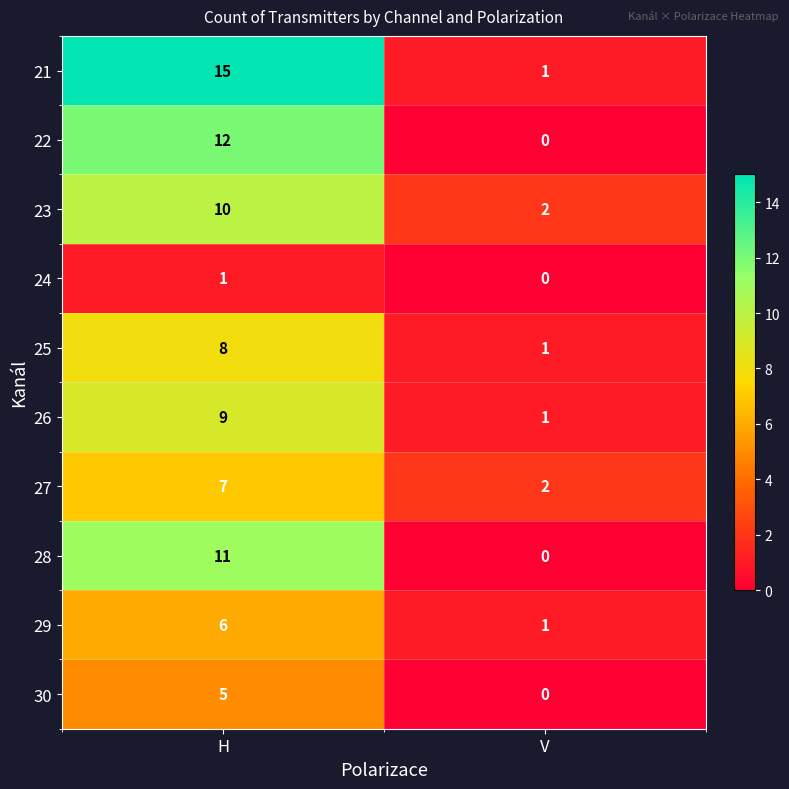

Which series has the widest spread of values?

21